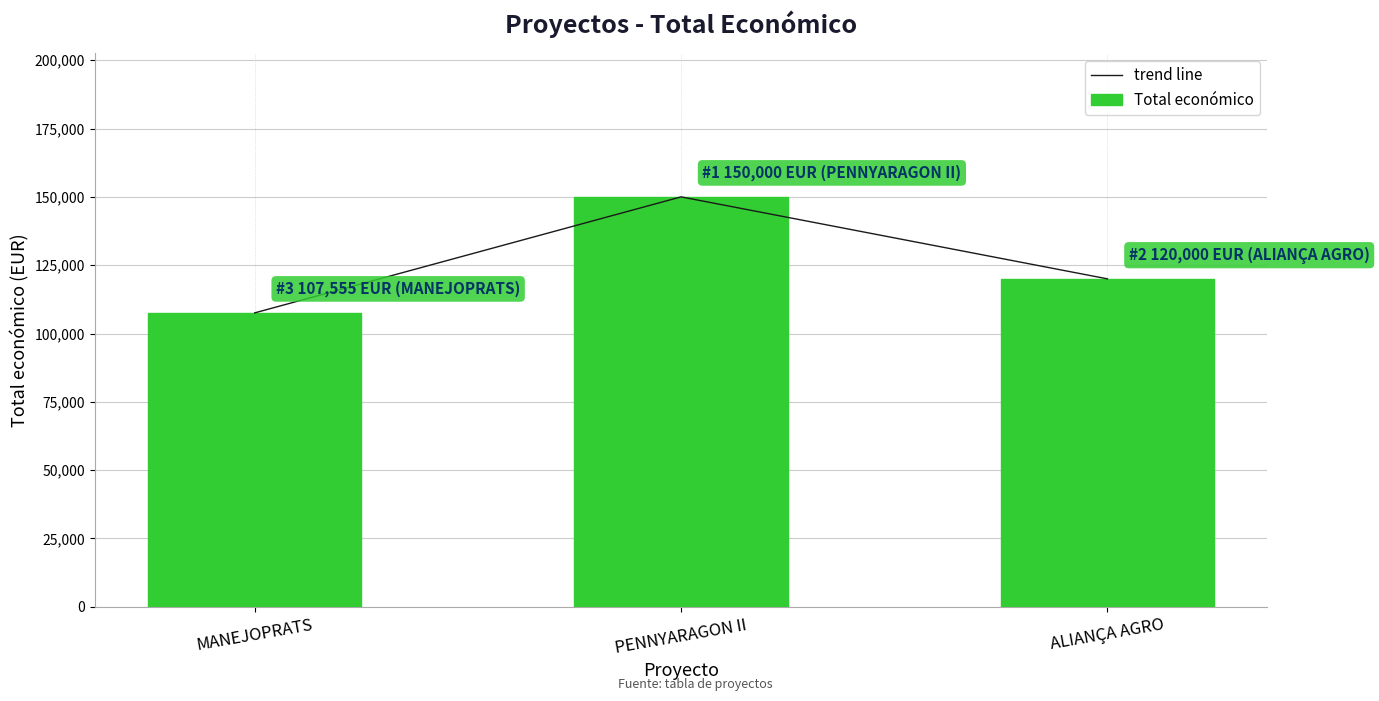

What is the label of the 1st bar from the left?

MANEJOPRATS